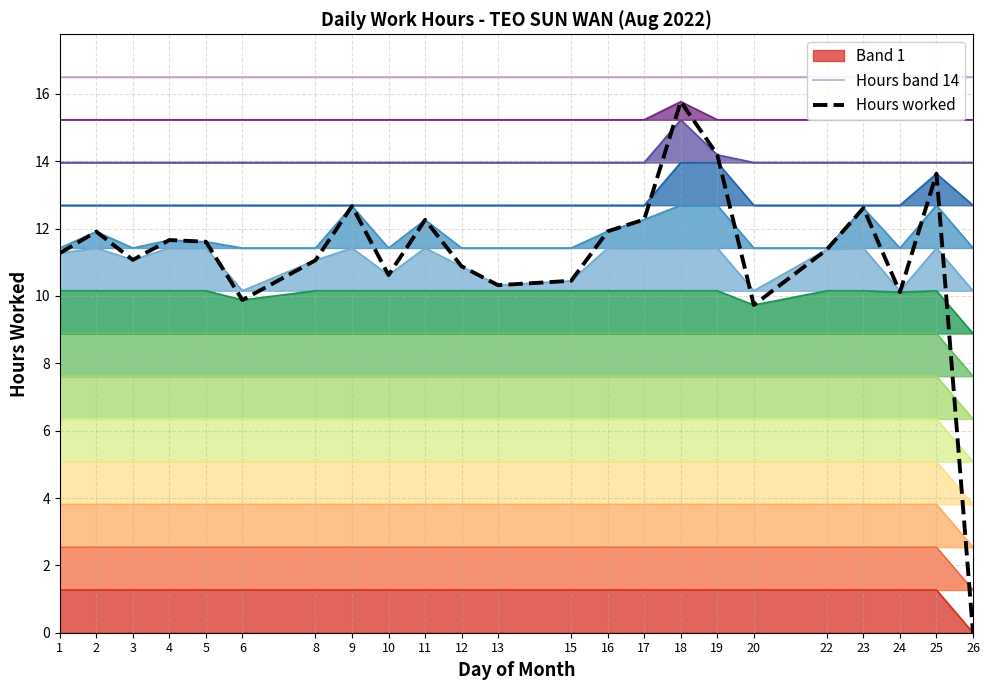

How many data points in Hours worked are above 11?

15